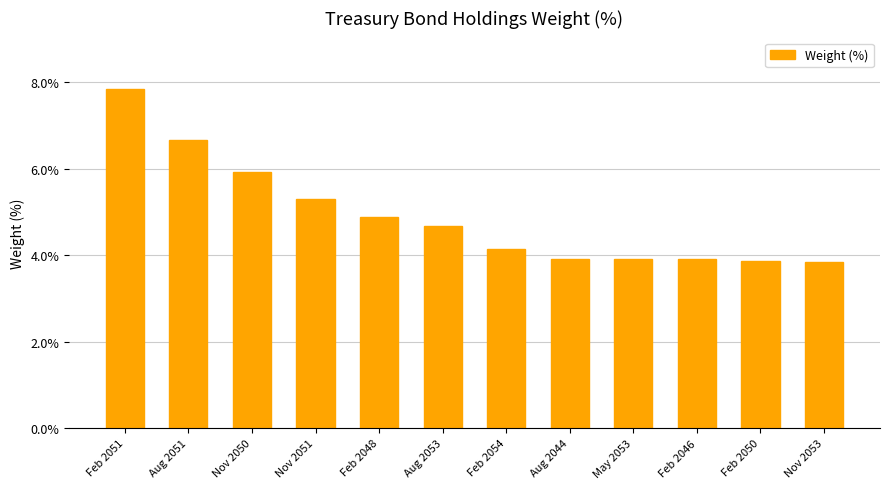

The chart shows a value of 6.7 at Aug 2051. True or false?

True